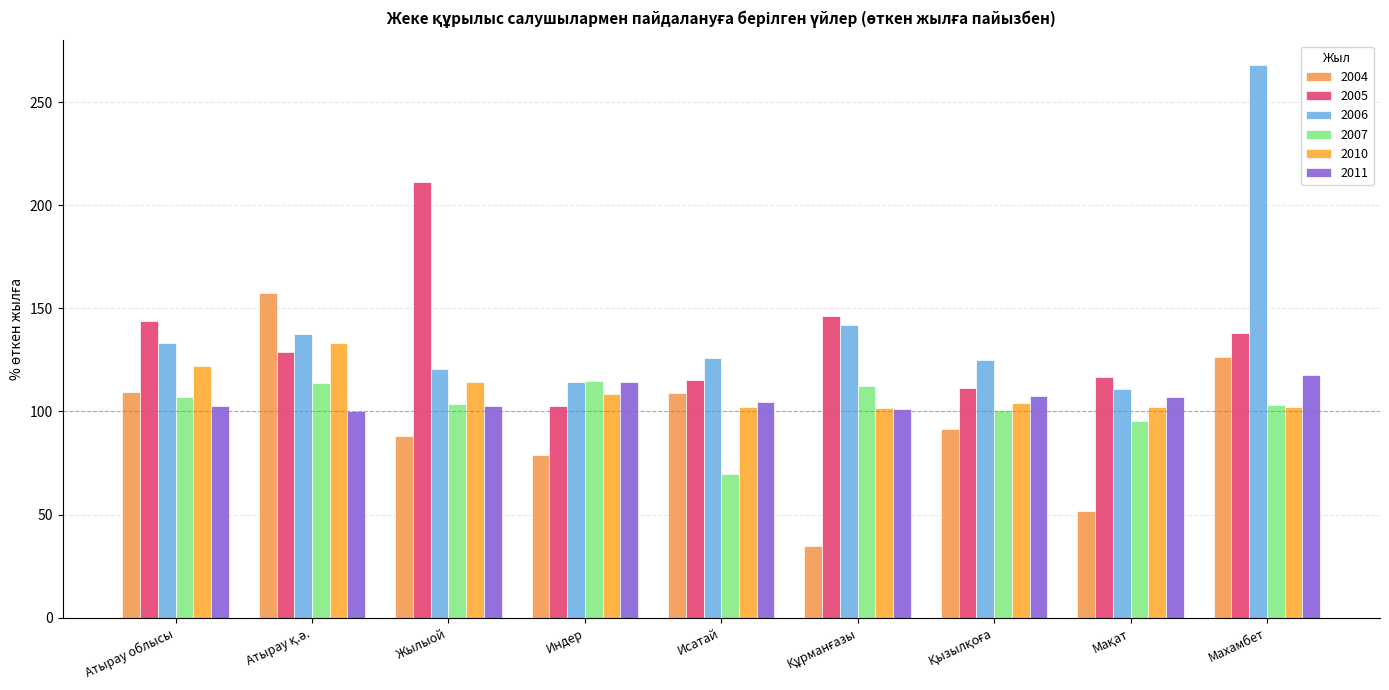

Which category has the lowest value across all series?

Құрманғазы